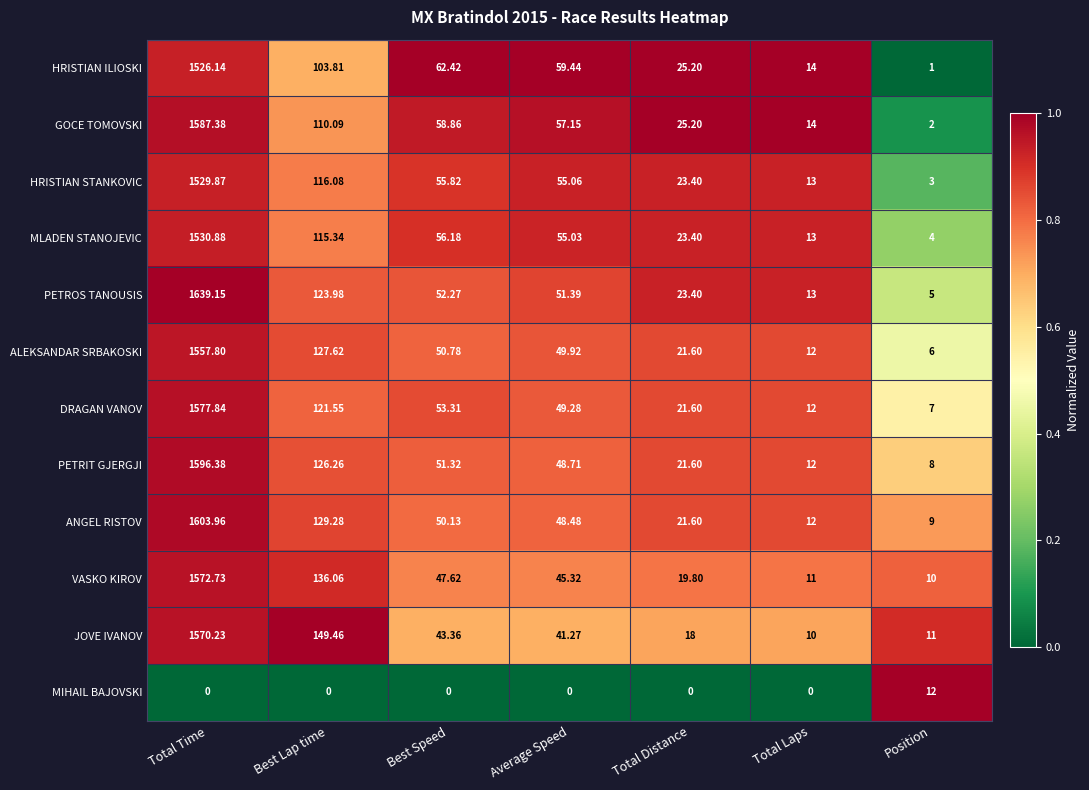

Which series has the widest spread of values?

PETROS TANOUSIS